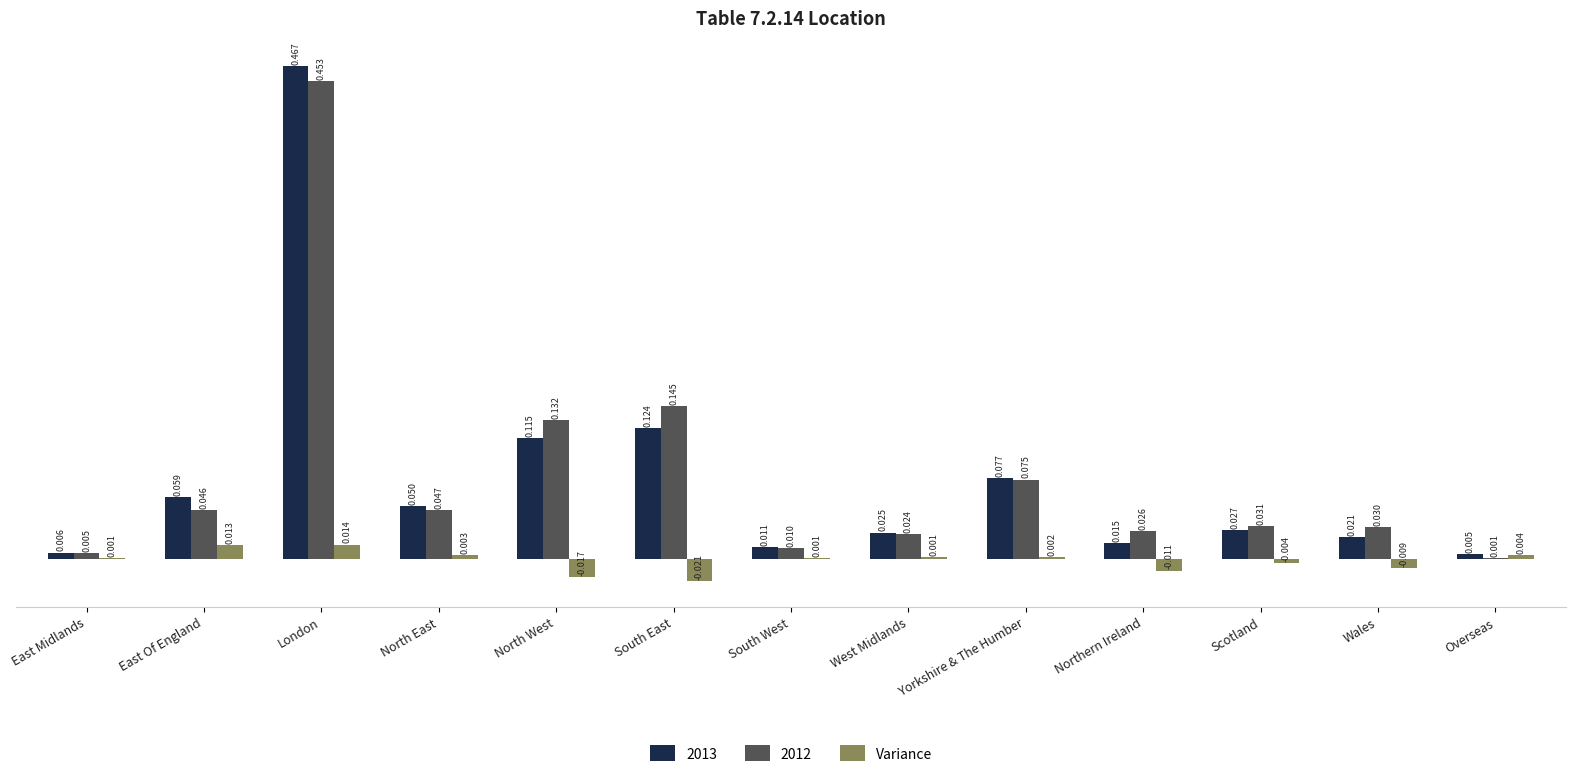

At which label is 2013 closest to 0?

Overseas